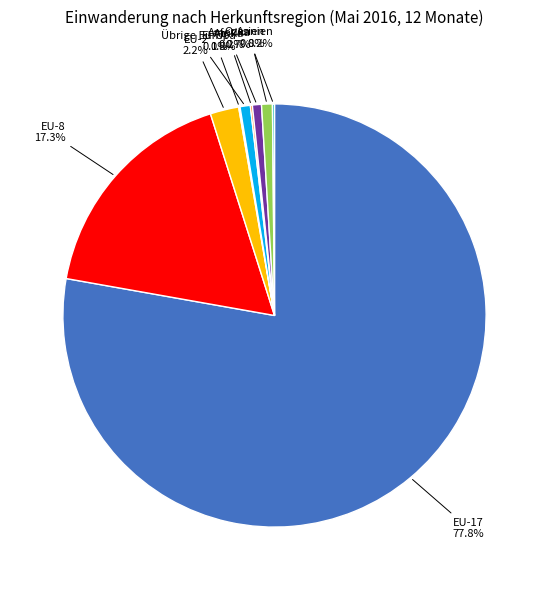

What is the ratio of the value at Amerika to the value at Asien?

0.8